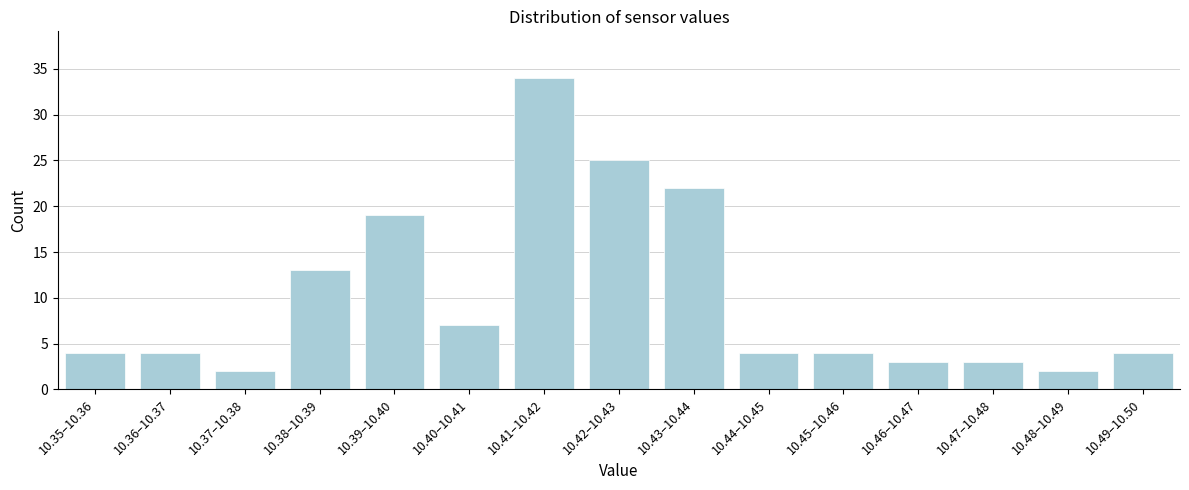

Reading left to right, what are all the values shown in this chart?

10.35–10.36=4	10.36–10.37=4	10.37–10.38=2	10.38–10.39=13	10.39–10.40=19	10.40–10.41=7	10.41–10.42=34	10.42–10.43=25	10.43–10.44=22	10.44–10.45=4	10.45–10.46=4	10.46–10.47=3	10.47–10.48=3	10.48–10.49=2	10.49–10.50=4